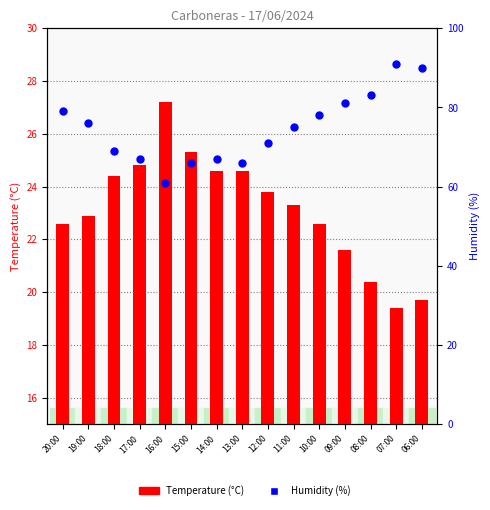

Which series has the largest Y range (max minus min)?

Humidity (%)